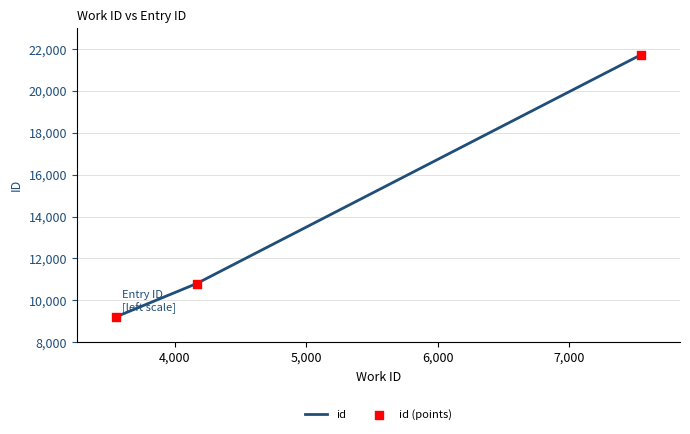

What is the minimum value shown in the chart?

9213